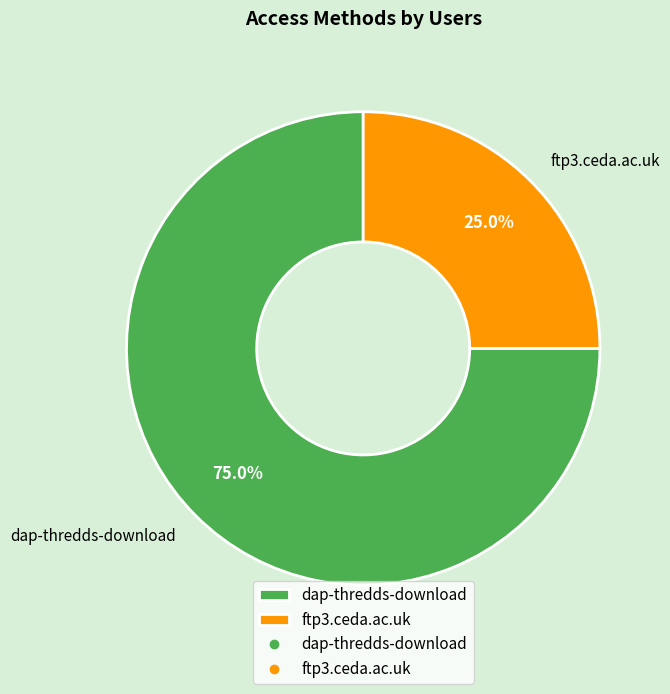

How much of the chart is everything except ftp3.ceda.ac.uk?

75.0%